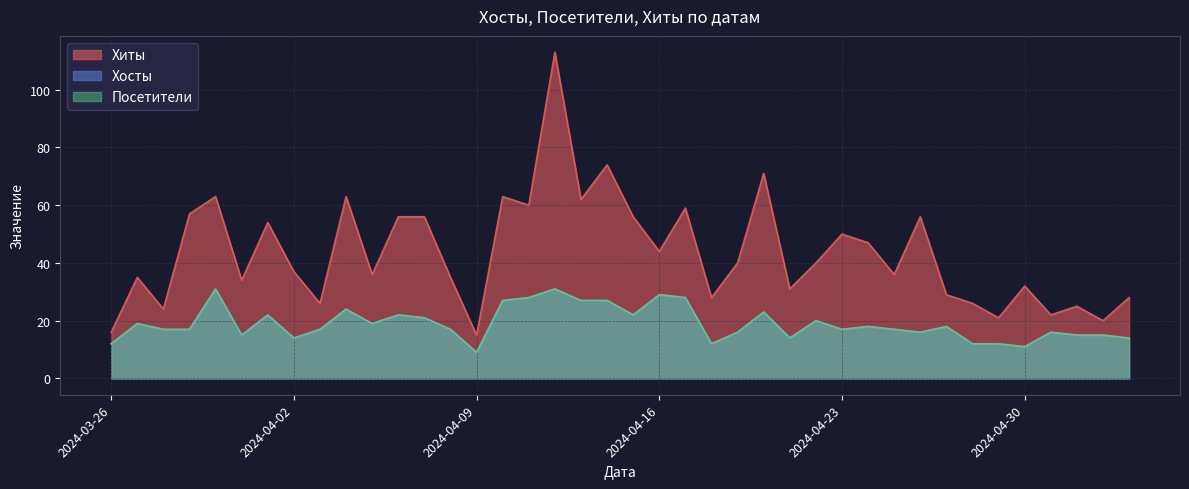

At which category is the sum across all series the highest?

2024-04-12